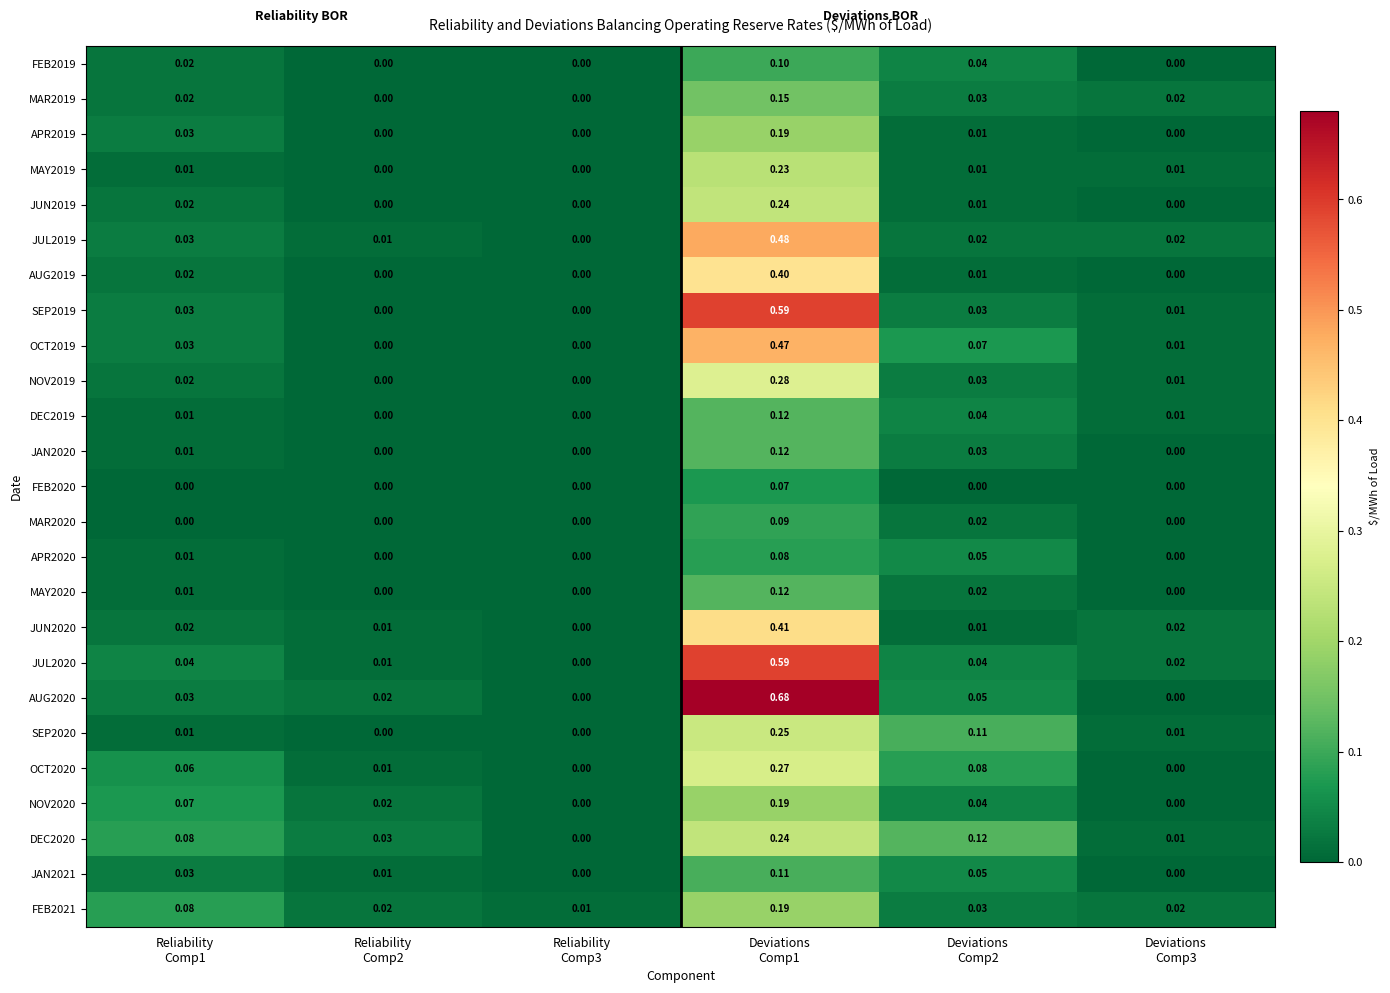

How many values in AUG2019 are above zero?

3